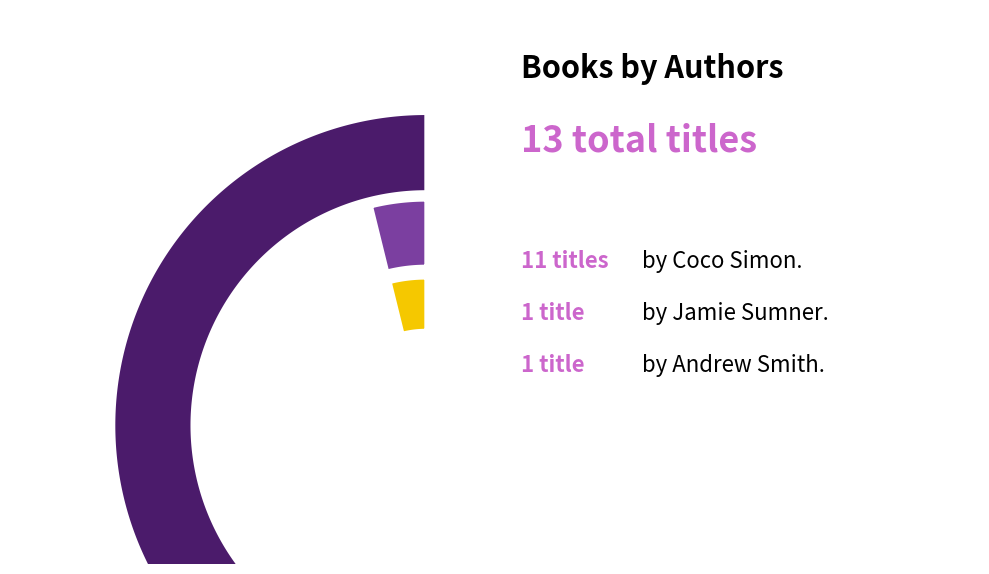

What percentage is the Andrew Smith (74600444) slice, to the nearest percent?

8%